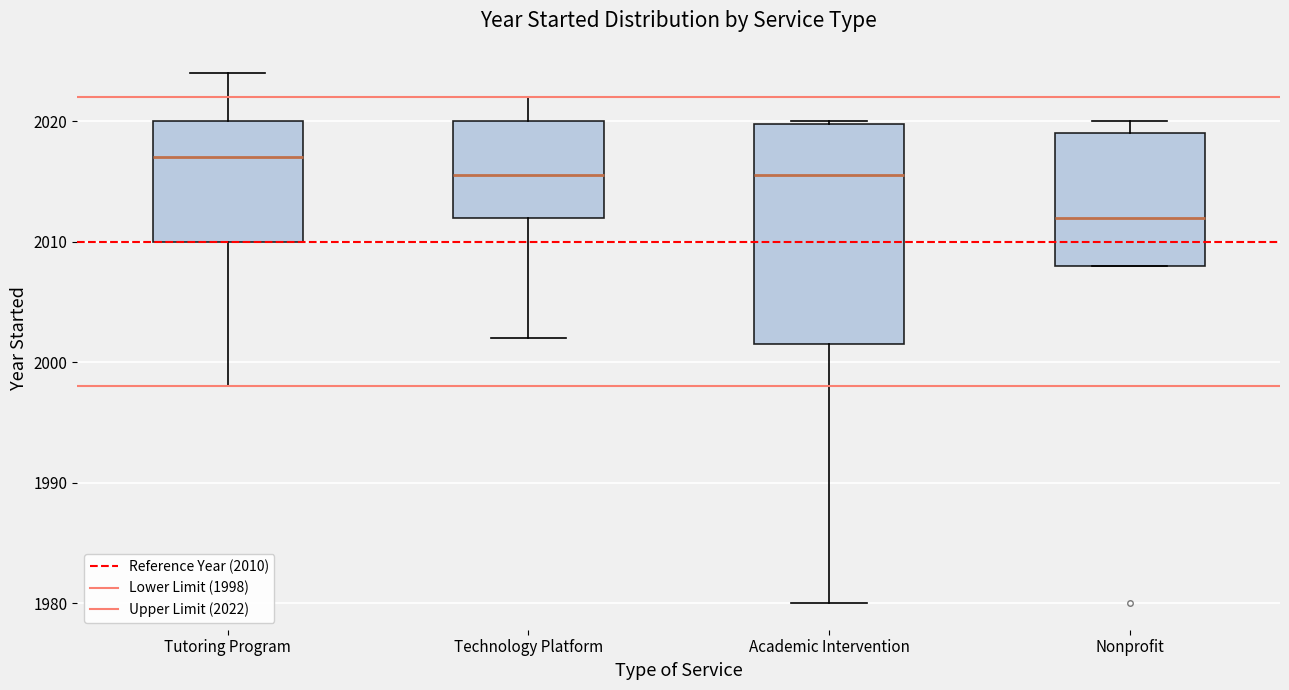

Where does the lower whisker of the box for Academic Intervention end on the y-axis? The values are not printed on the chart, so give them approximately, as read against the axis.

1980